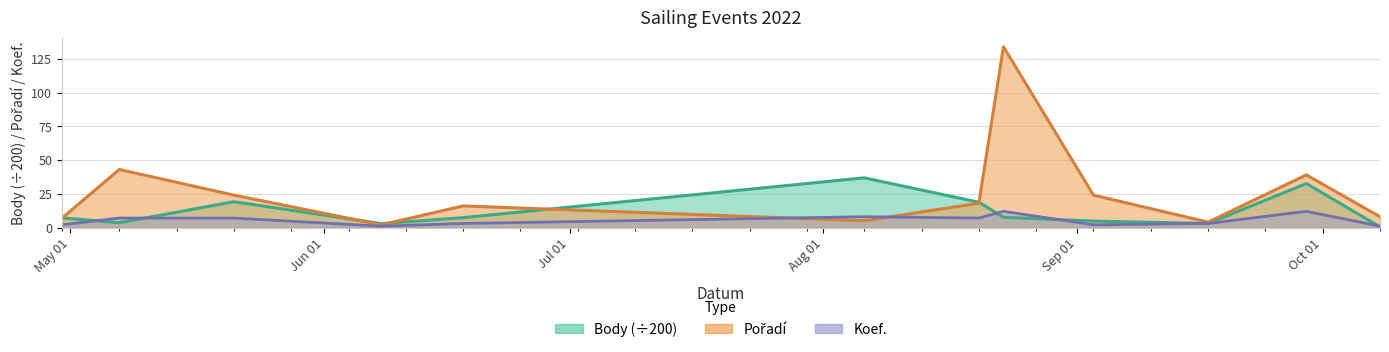

Reading left to right, list all the values displayed in this chart.

Body: 7.2	3.5	19.1	2.9	7.3	36.8	18.8	7.6	4.8	3.0	32.6	0.5
Pořadí: 7.0	43.0	24.0	2.0	16.0	5.0	18.0	134.0	24.0	4.0	39.0	8.0
Koef.: 2.0	7.0	7.0	1.0	3.0	8.0	7.0	12.0	2.0	3.0	12.0	1.0